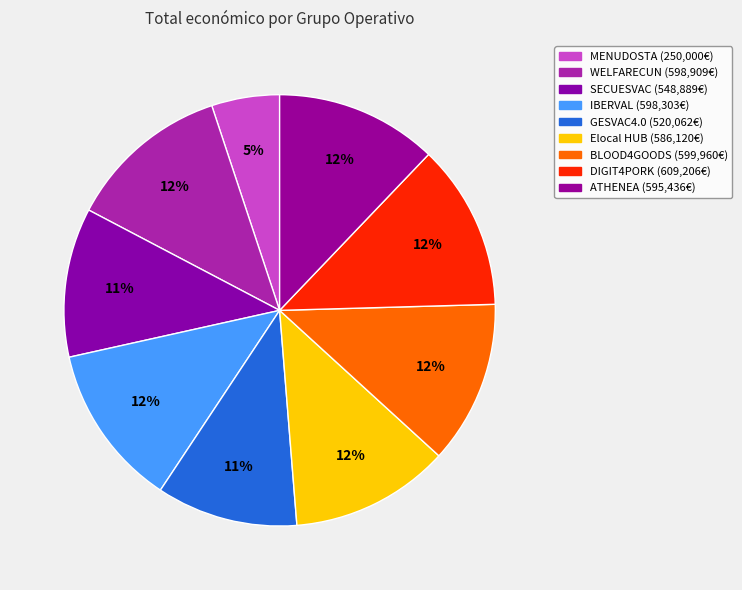

Combined, what portion of the pie is GESVAC4.0 and IBERVAL?

22.8%